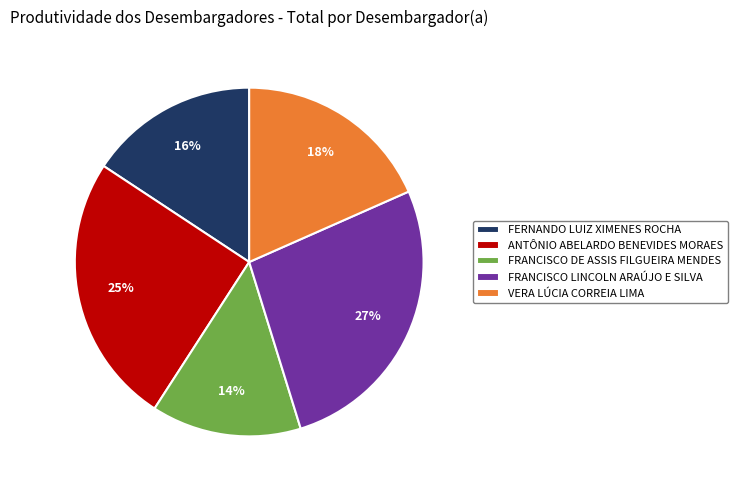

Rank the categories by value from lowest to highest.

FRANCISCO DE ASSIS FILGUEIRA MENDES, FERNANDO LUIZ XIMENES ROCHA, VERA LÚCIA CORREIA LIMA, ANTÔNIO ABELARDO BENEVIDES MORAES, FRANCISCO LINCOLN ARAÚJO E SILVA